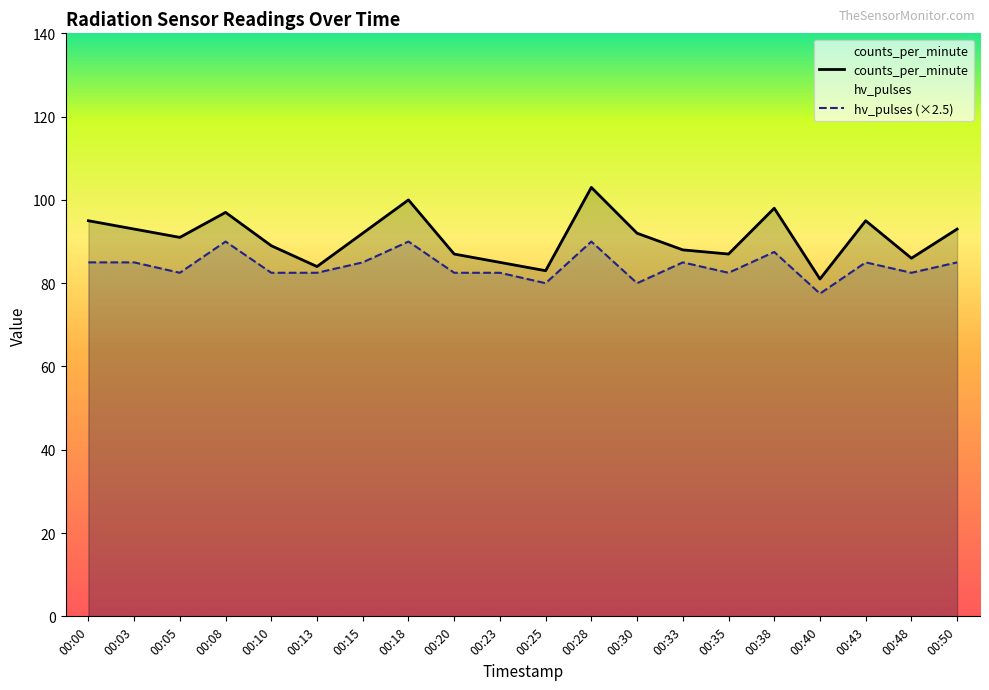

What is the value of the counts_per_minute point at the 3rd from the left?

91.0